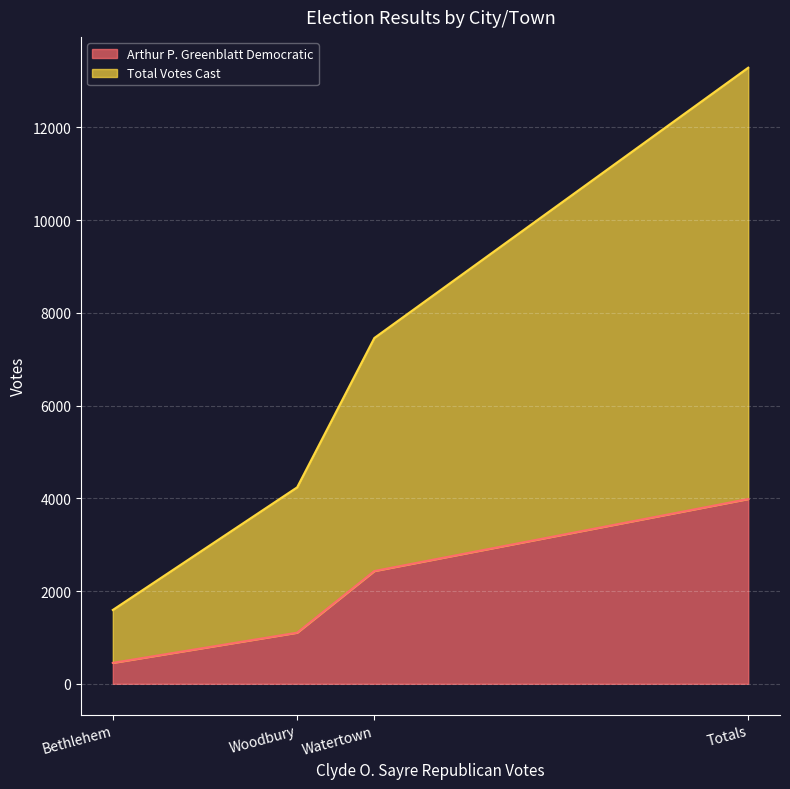

What are all the series names shown in the legend?

Arthur P. Greenblatt Democratic, Total Votes Cast